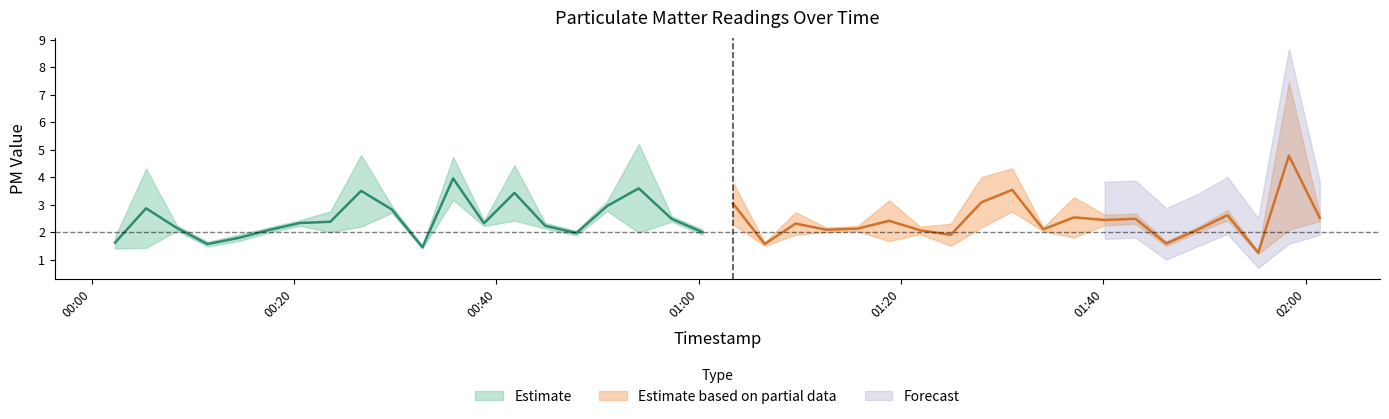

True or false: P2 and P1 cross at least once.

False